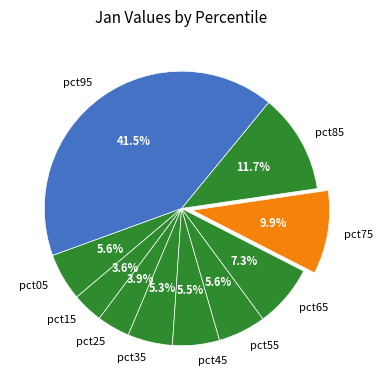

What is the largest slice in the pie chart?

pct95